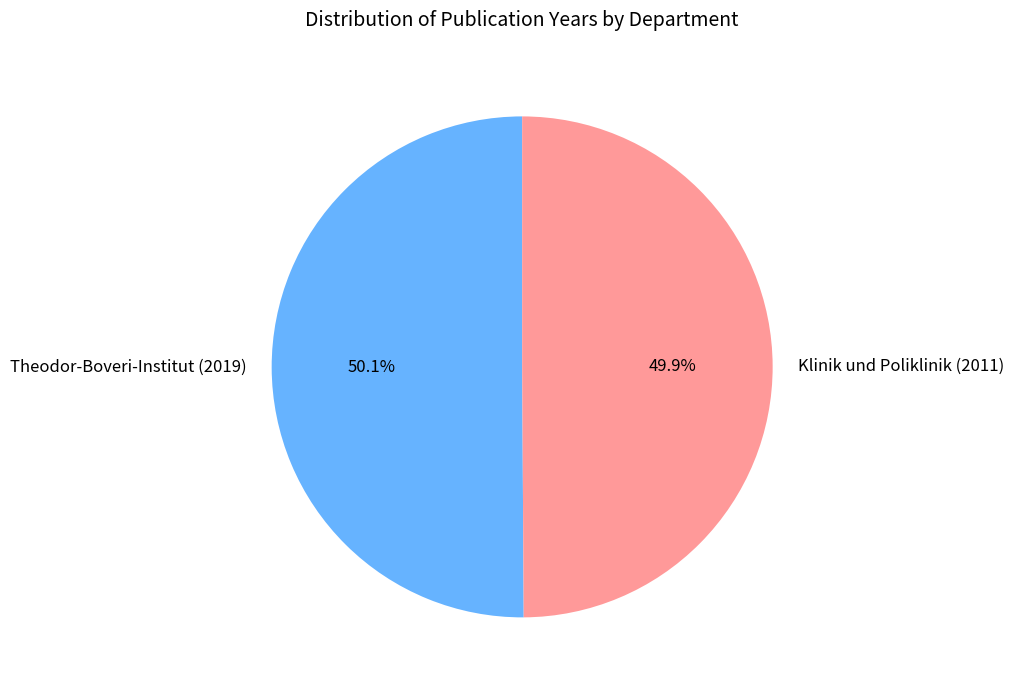

What percentage do Theodor-Boveri-Institut (2019) and Klinik und Poliklinik (2011) together represent?

100.0%